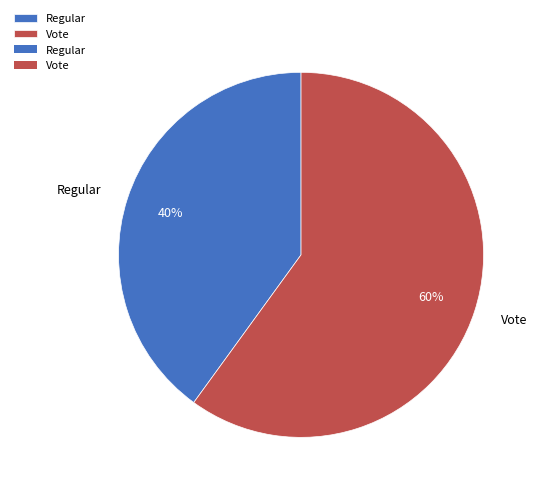

Approximately how many times larger is the value at Regular compared to Vote?

0.7